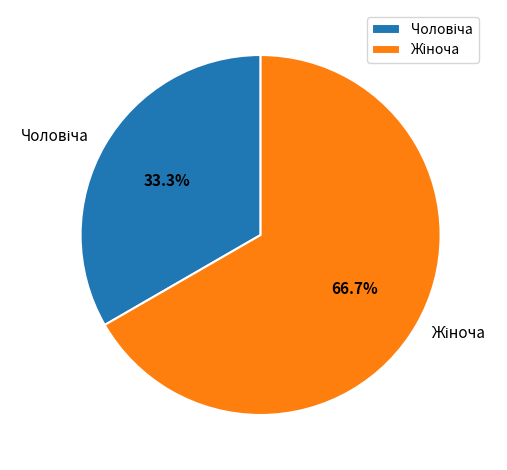

Is there any slice that represents more than half of the pie?

Yes